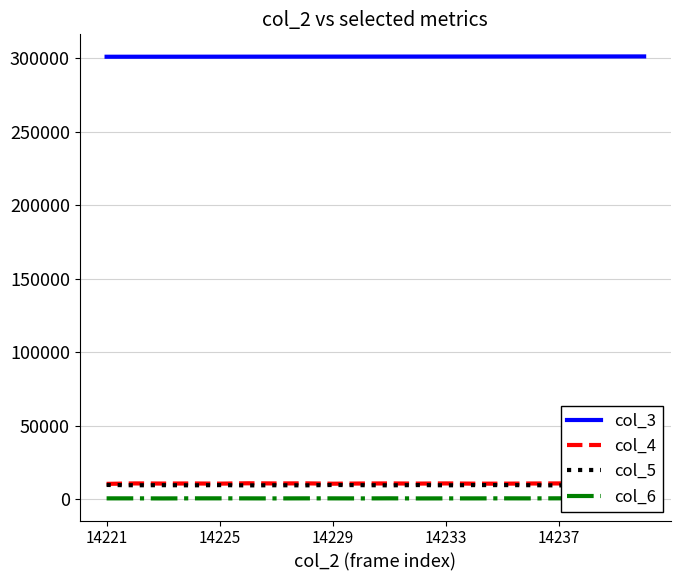

True or false: col_3 and col_5 cross at least once.

False